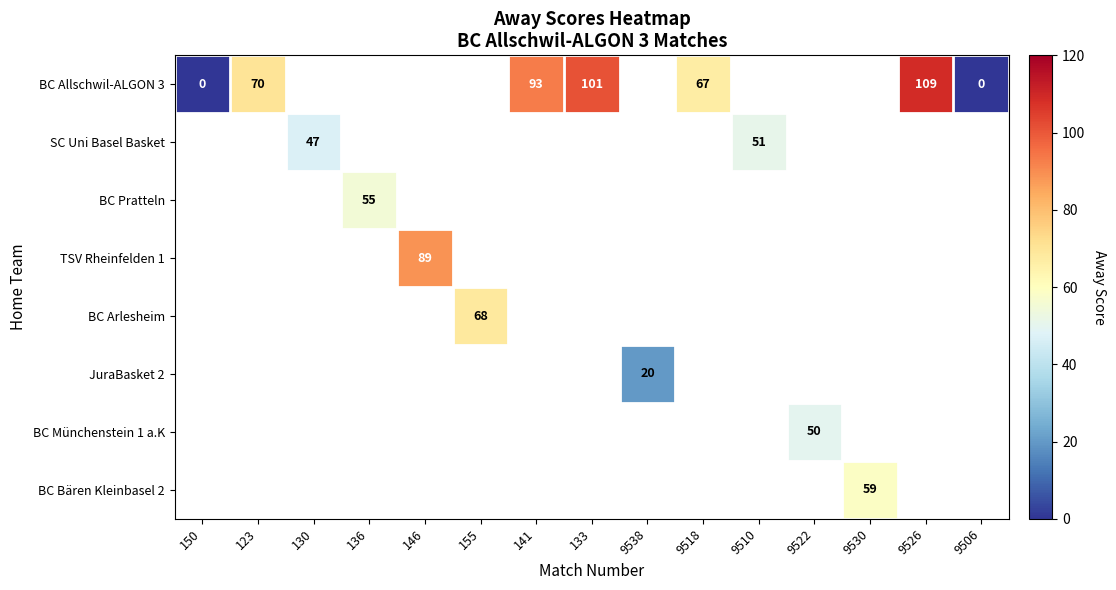

At which label does BC Allschwil-ALGON 3 reach its peak?

9526